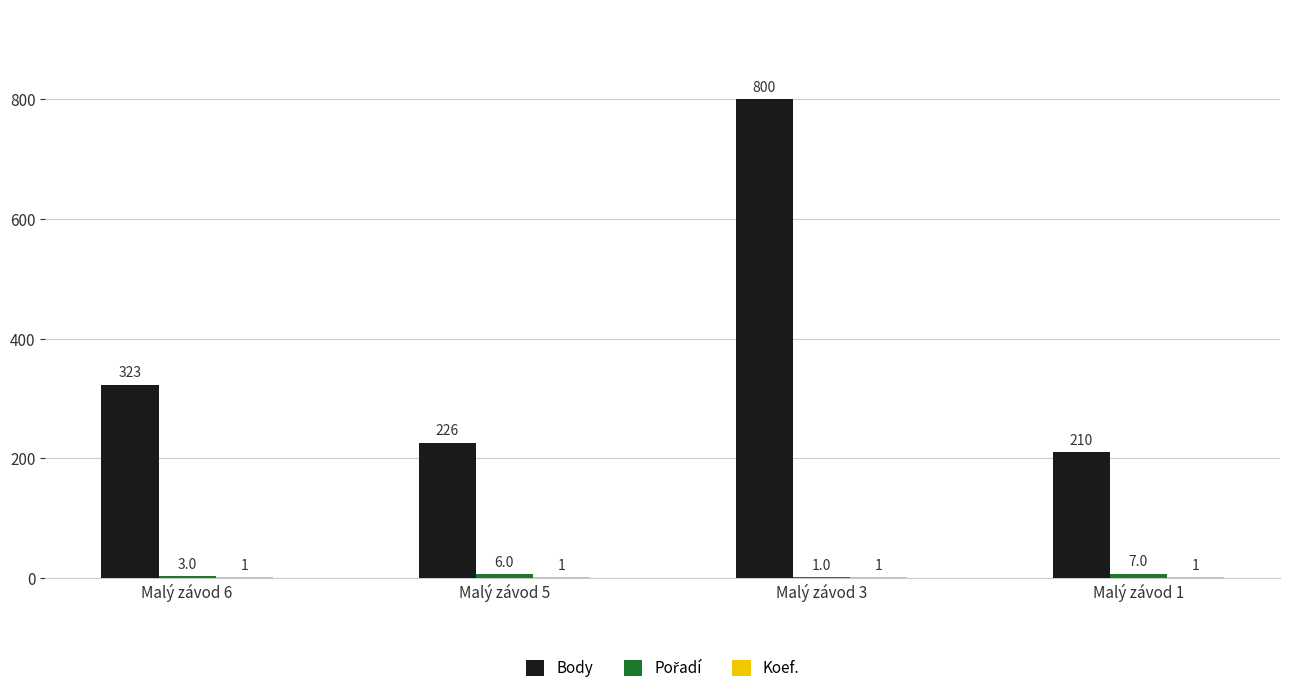

True or false: Body has a value of 226 at Malý závod 5.

True